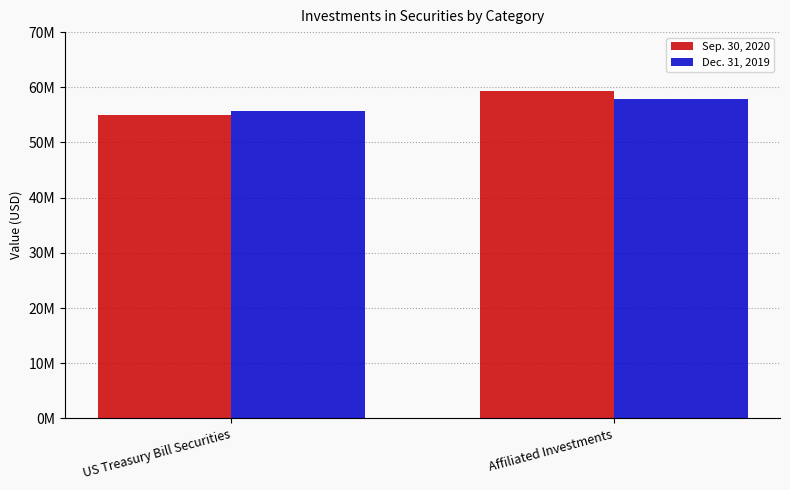

What is the greatest value displayed?

59318124